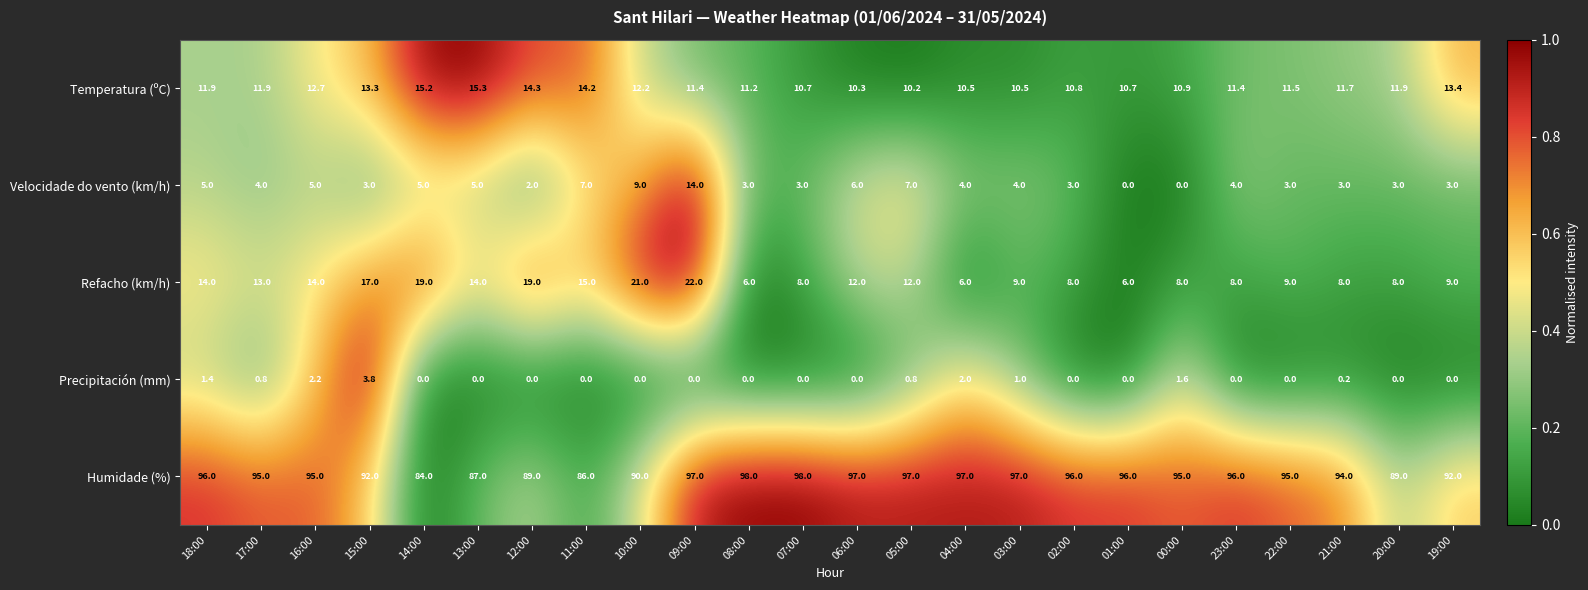

Rank the series by their maximum value, from lowest to highest.

Precipitación (mm), Velocidade do vento (km/h), Temperatura (ºC), Refacho (km/h), Humidade (%)